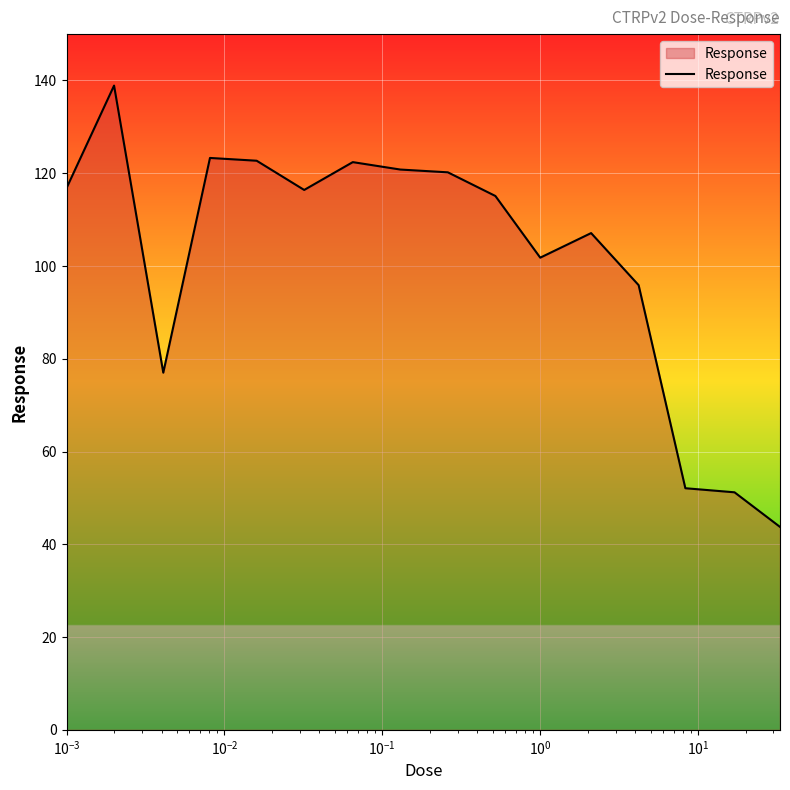

What is the minimum value shown in the chart?

43.8